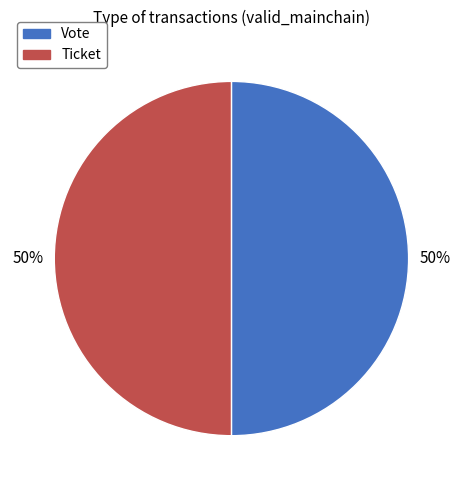

To the nearest percent, what is the combined percentage of Ticket and Vote?

100%